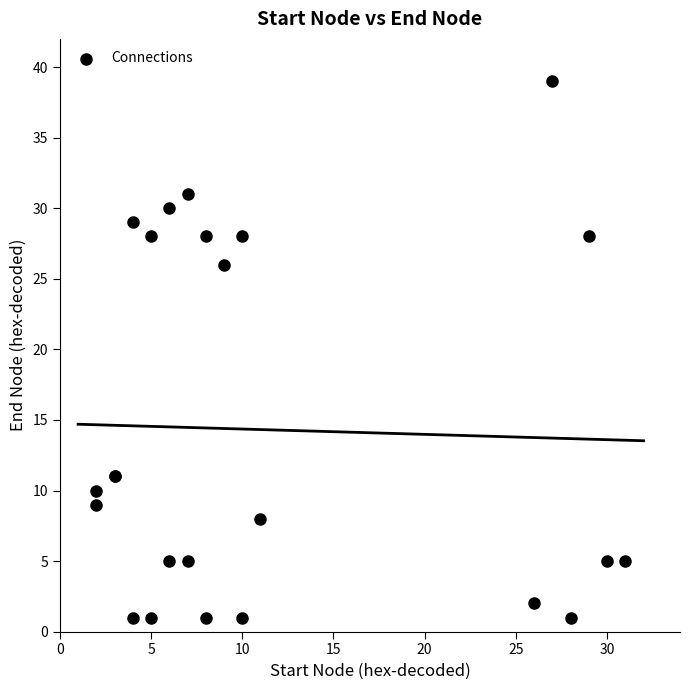

What Y value in the scatter plot is closest to 20?

26